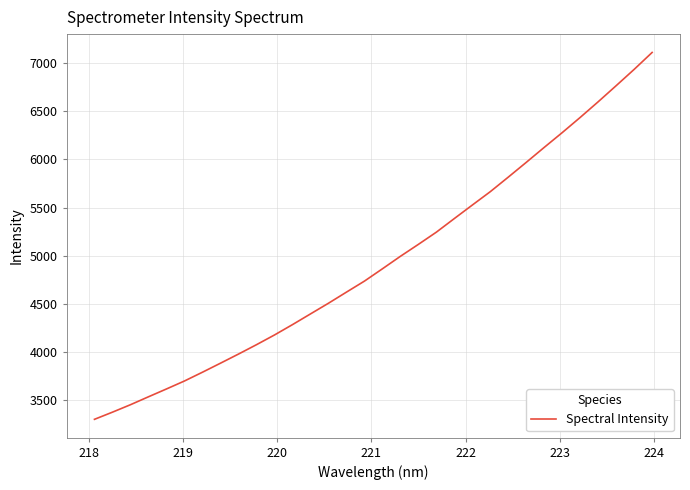

What is the difference between the maximum and minimum values?

3806.6